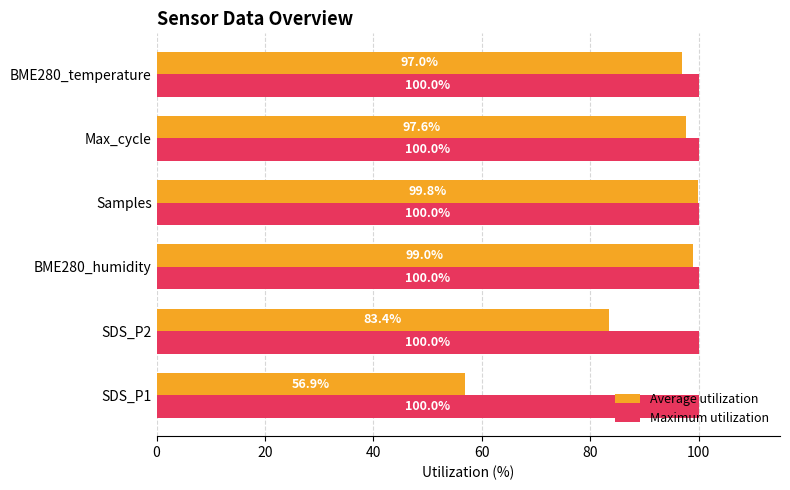

What is the maximum value for Maximum utilization?

100.0